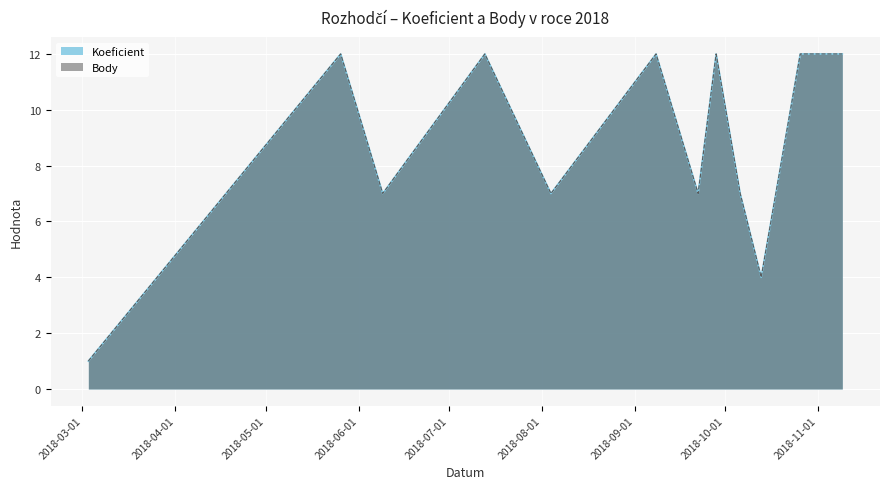

The value of Koeficient at 2018-05-26 is 7. True or false?

False